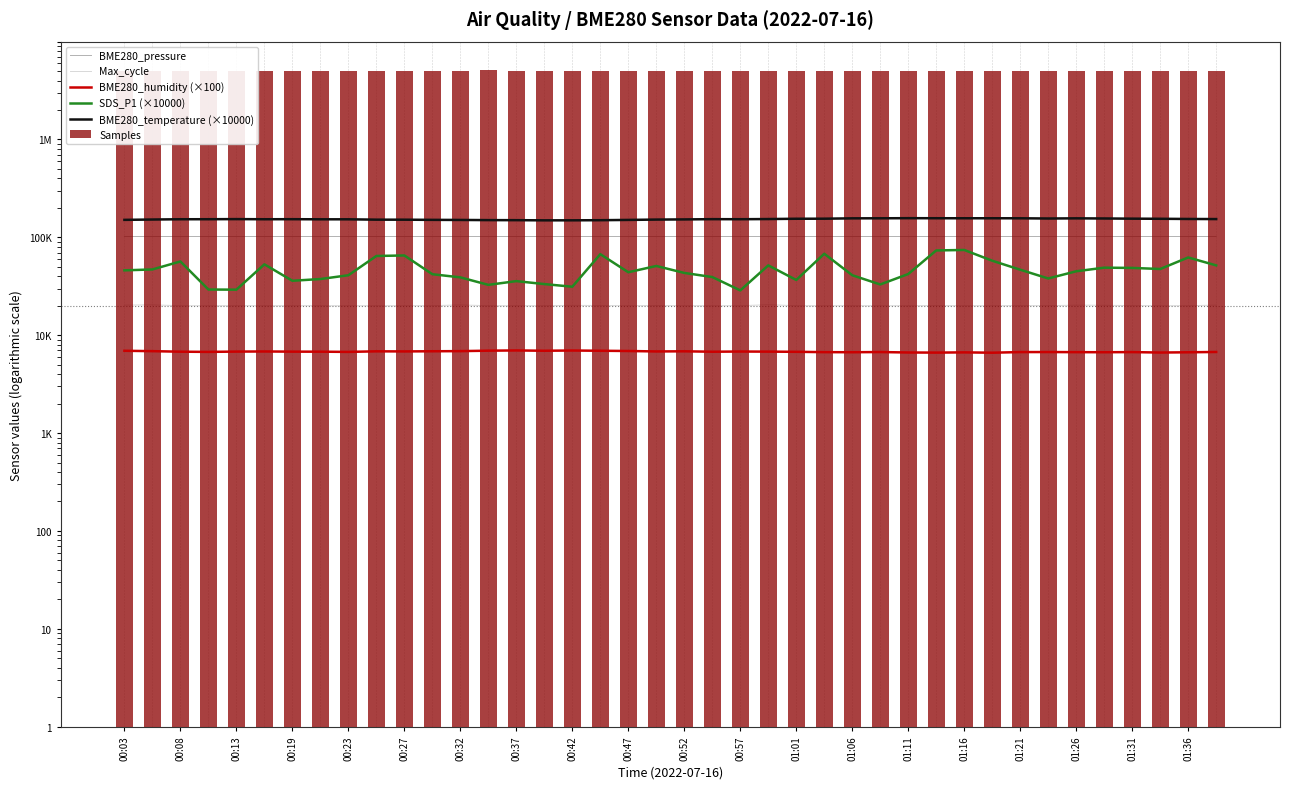

True or false: BME280_pressure has a value of 101979.4 at 01:31.

True